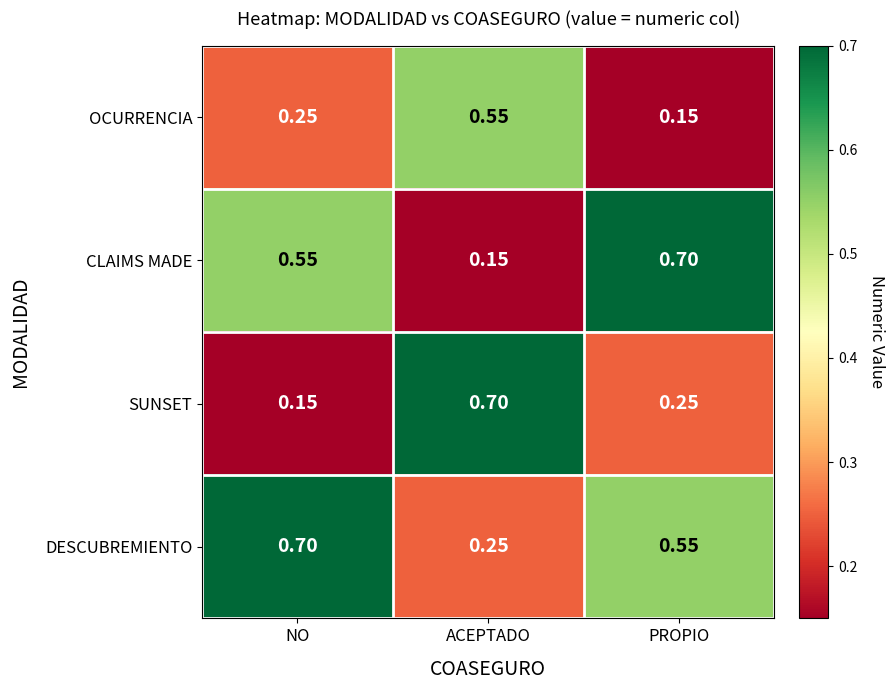

Which series changed the most between ACEPTADO and PROPIO?

CLAIMS MADE